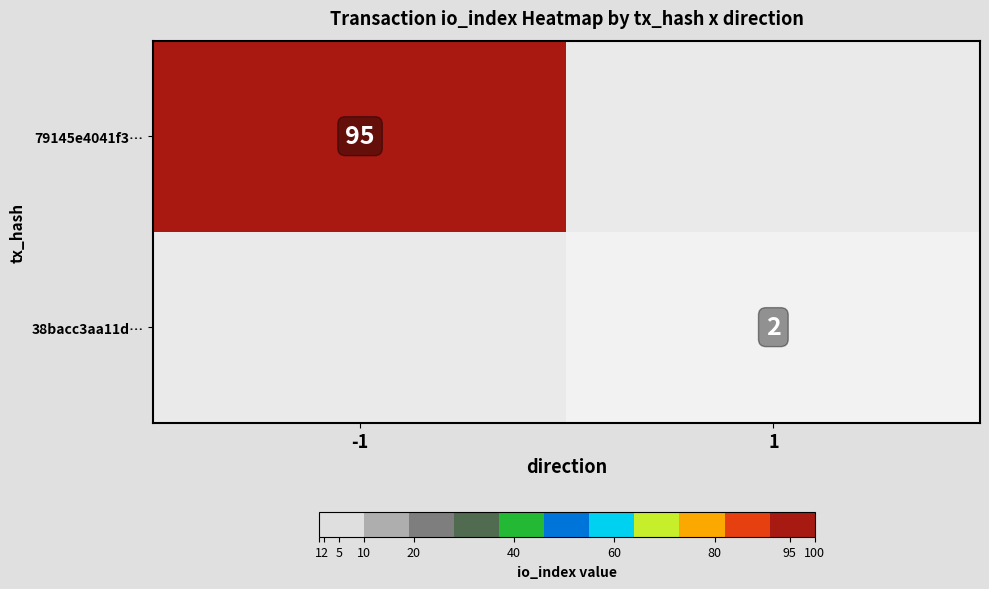

How many distinct data groups are displayed?

2